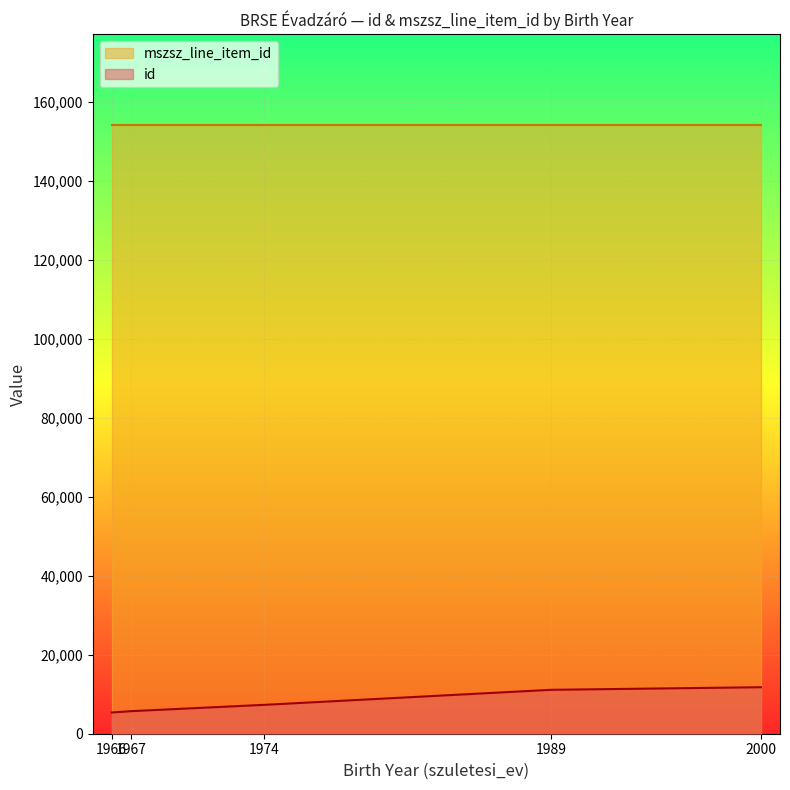

What is the sum of all id values?

41285.8